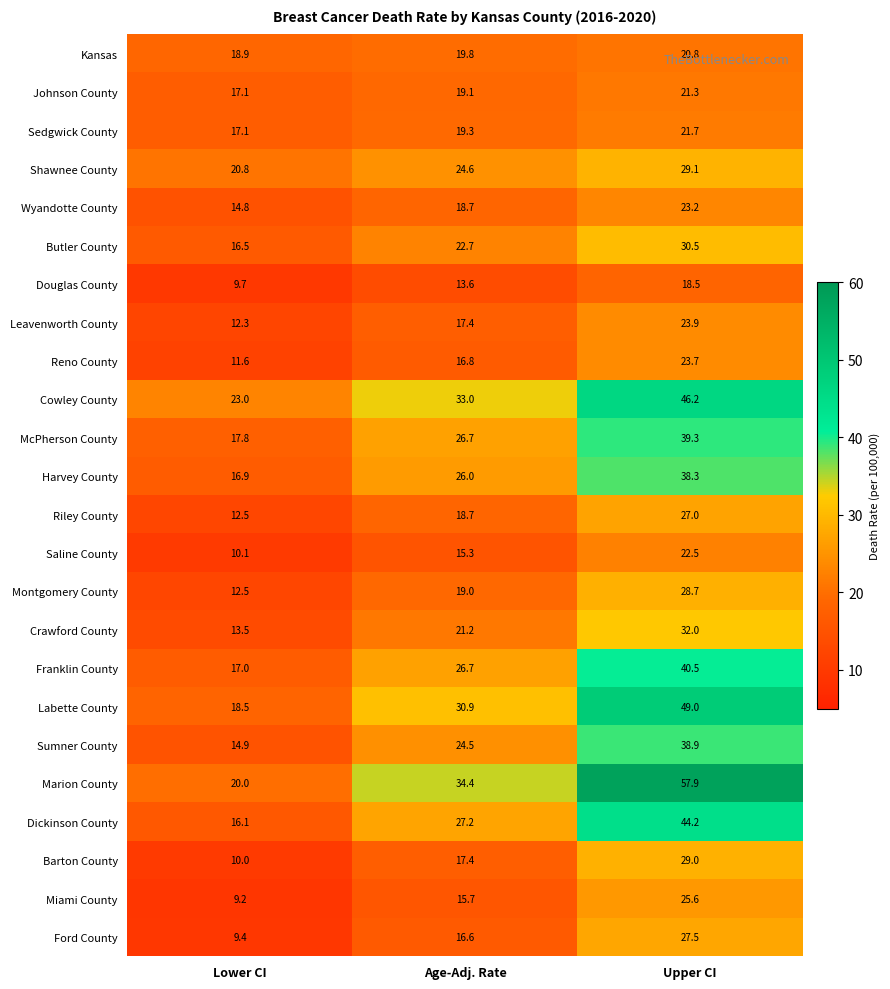

True or false: Harvey County has a value of 26.3 at Lower CI.

False